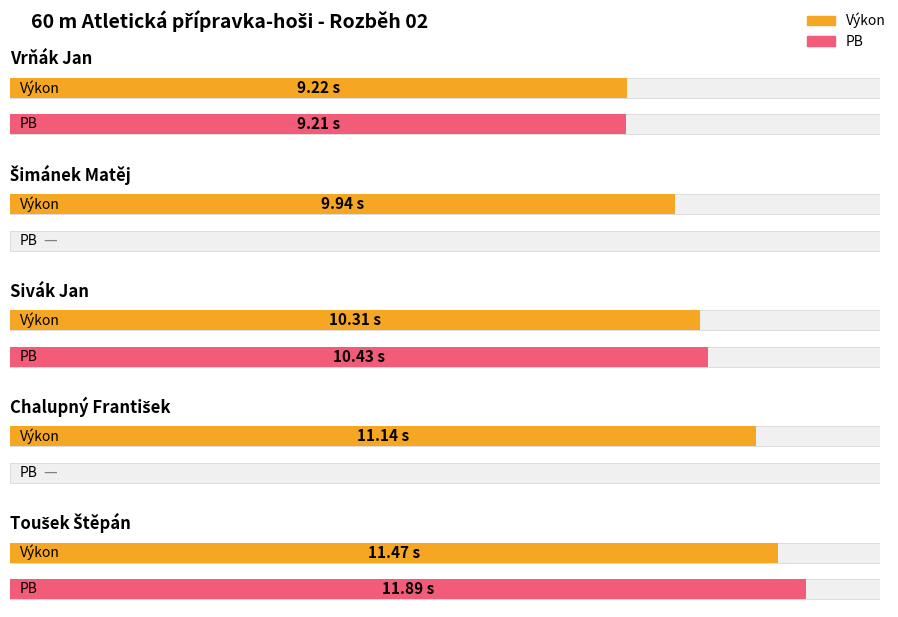

At which label is PB closest to 5?

Vrňák Jan